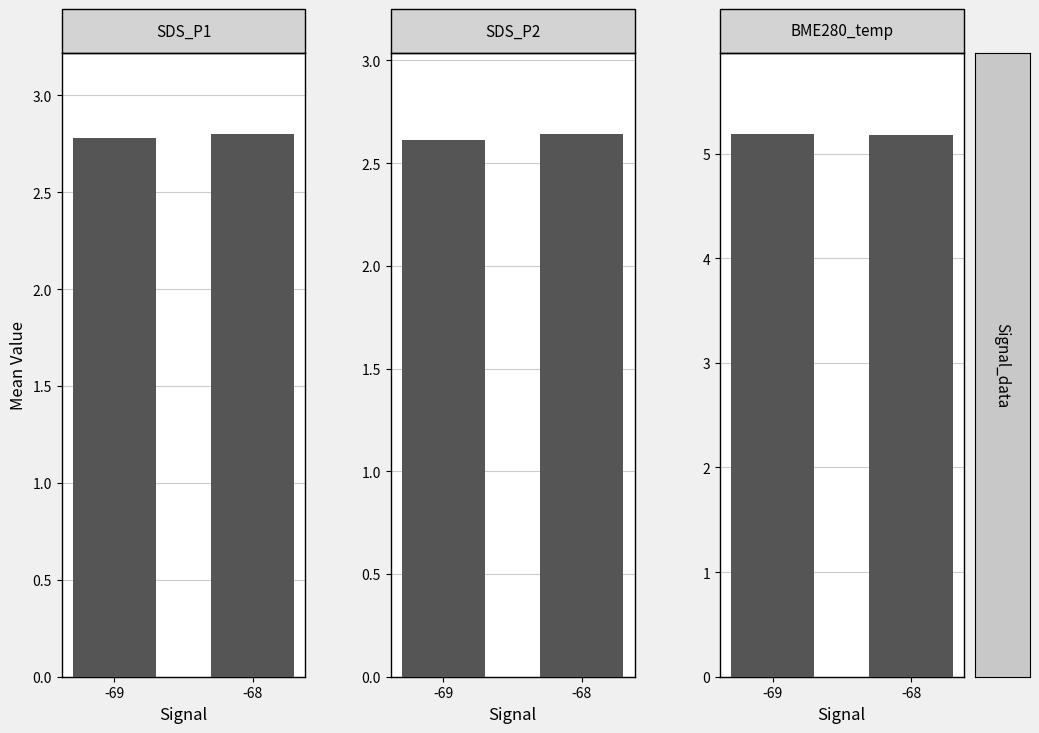

At which category is the sum across all series the highest?

-68